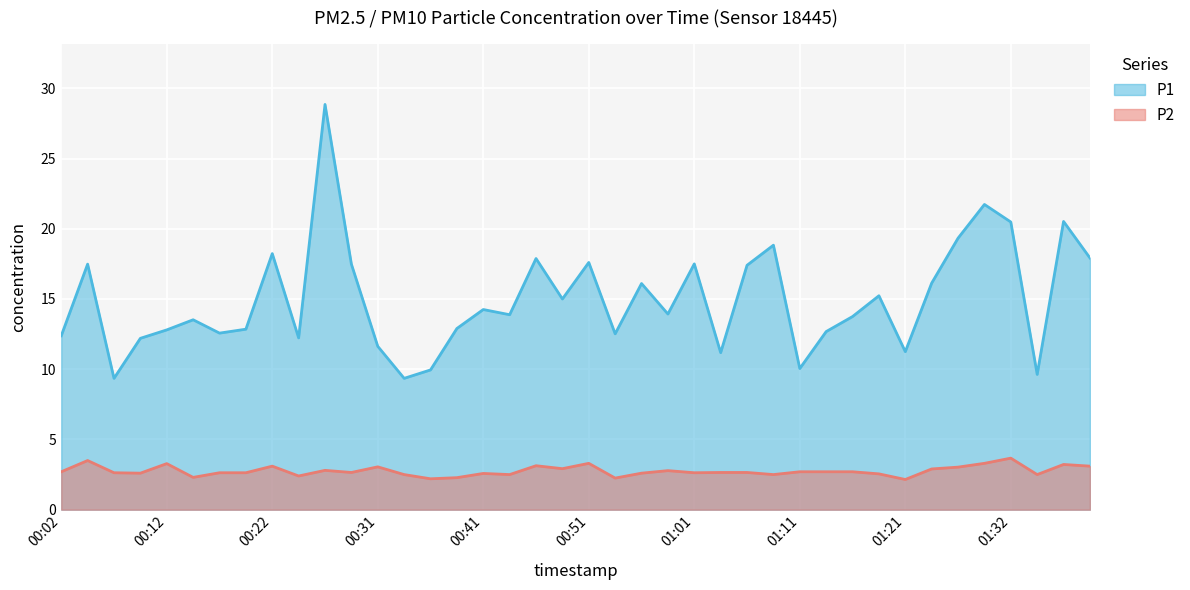

What is the difference between the P1 values at 00:39 and 00:14?

0.6